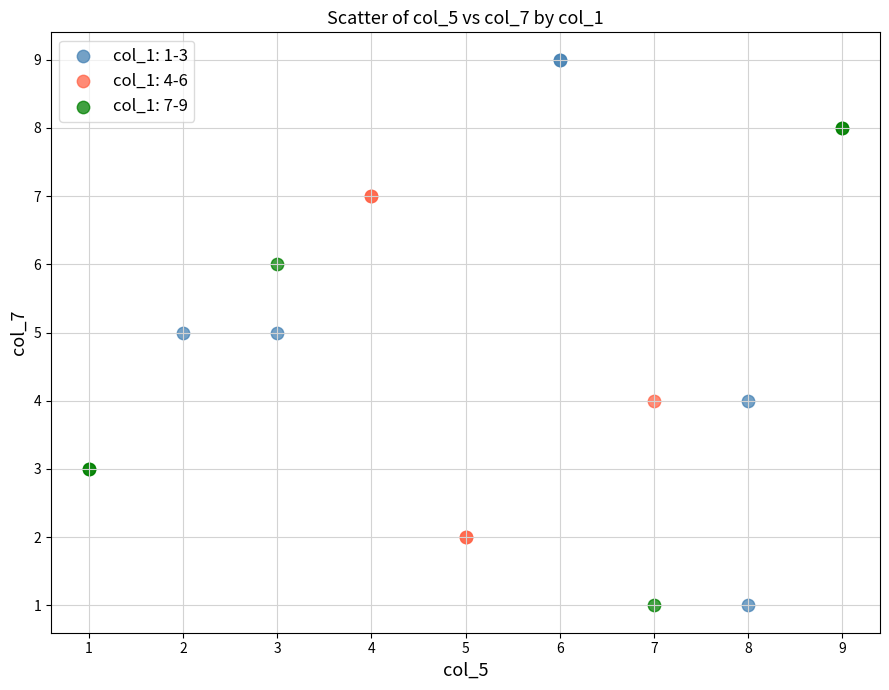

Which series contains the highest Y value?

col_1: 1-3